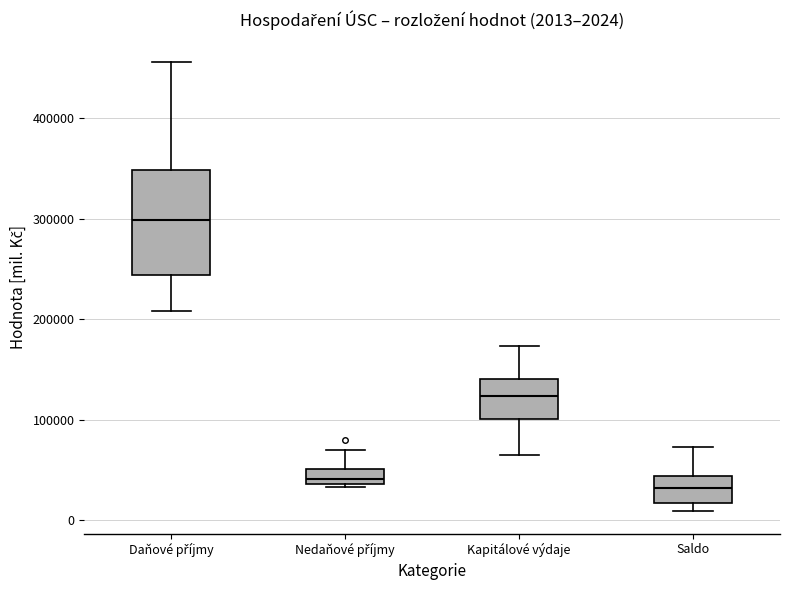

Comparing the boxes themselves (not the whiskers), which one is the tallest?

Daňové příjmy